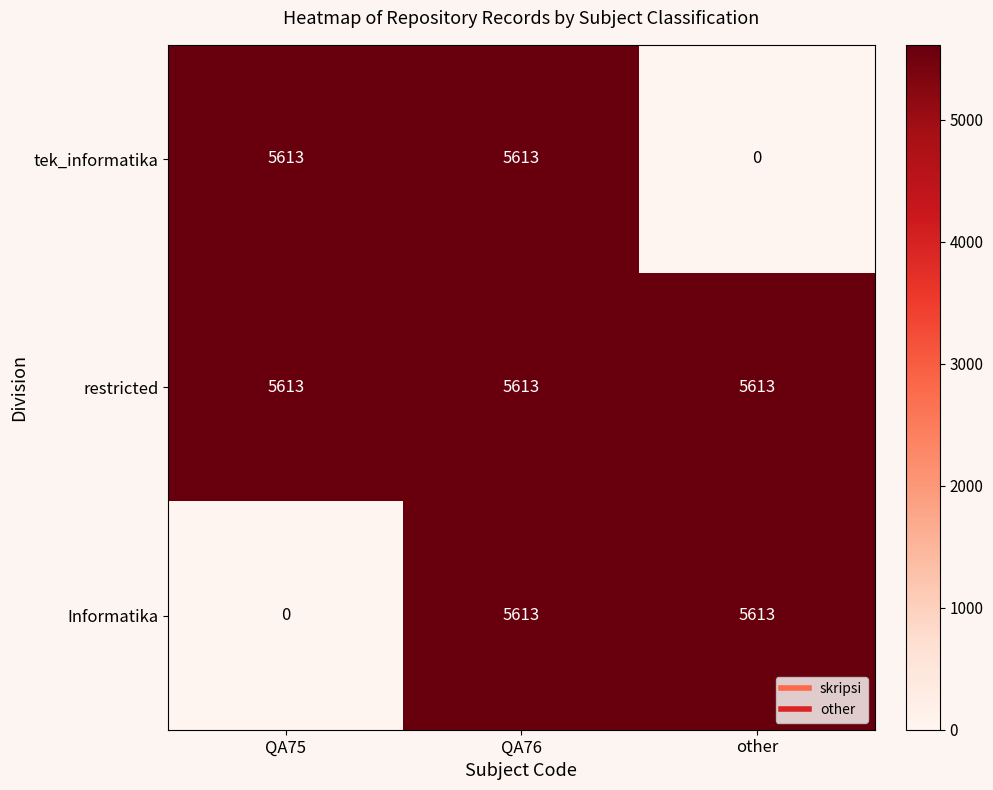

Between QA75 and QA76, which series saw the biggest shift?

Informatika